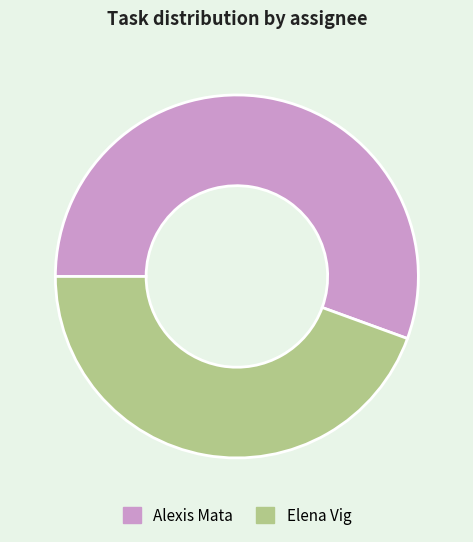

What is the ratio of the value at Alexis Mata to the value at Elena Vig?

1.3